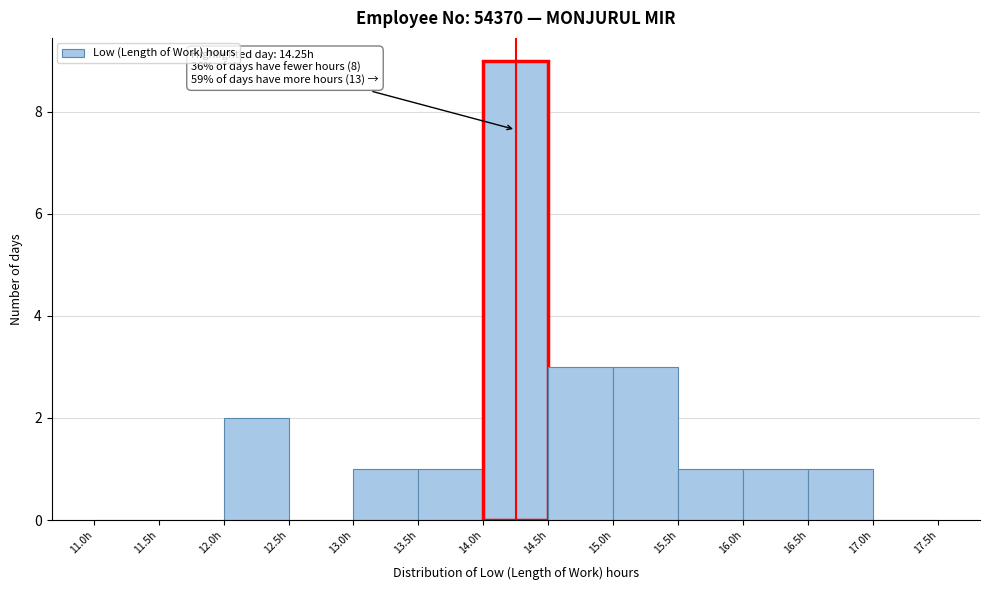

Which range on the x-axis has the tallest bar?

14.0 to 14.5